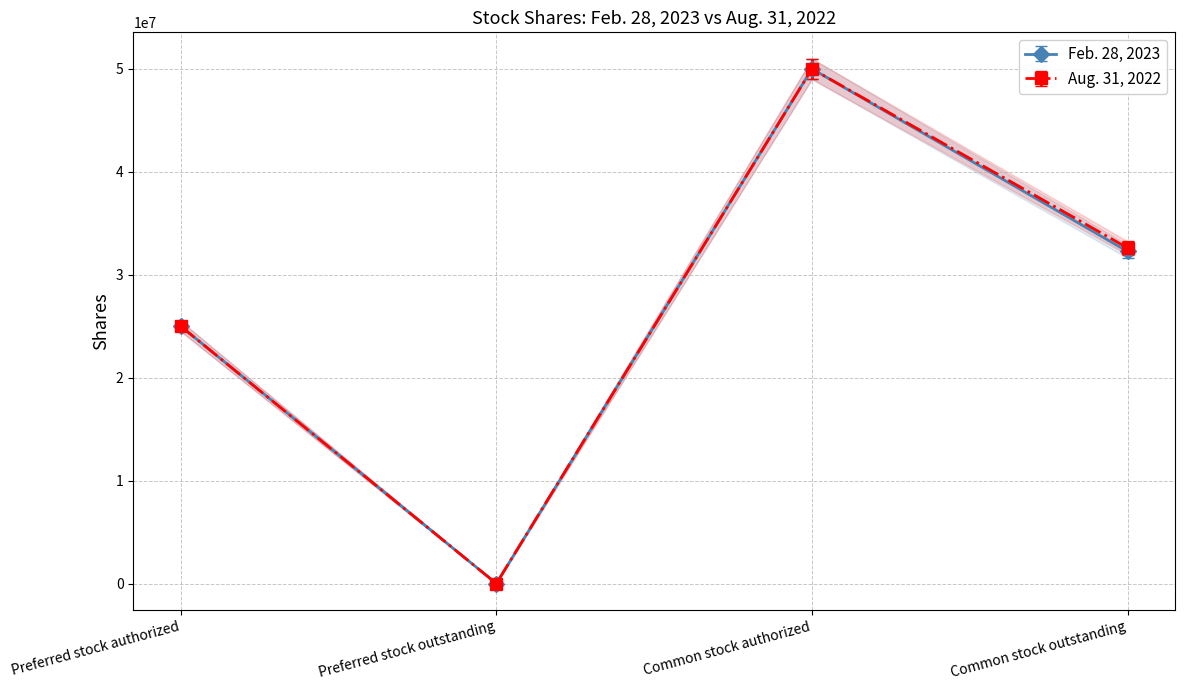

What are all the series names shown in the legend?

Feb. 28, 2023, Aug. 31, 2022